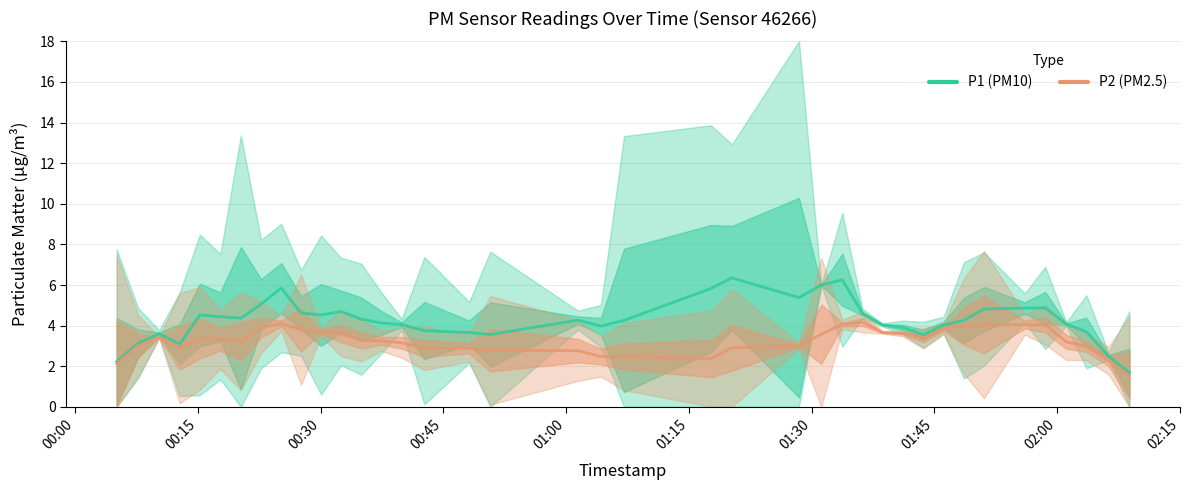

How many lines are shown in the chart?

2